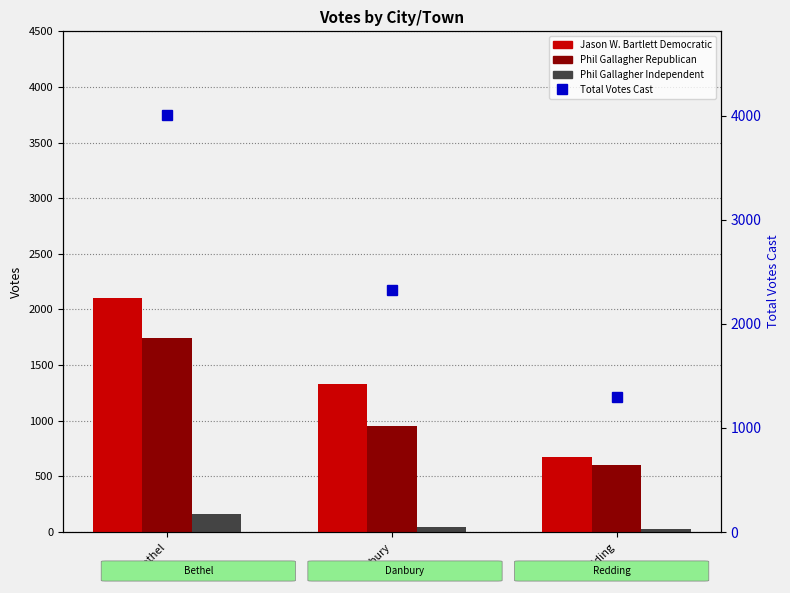

Count the number of data series in this chart.

4